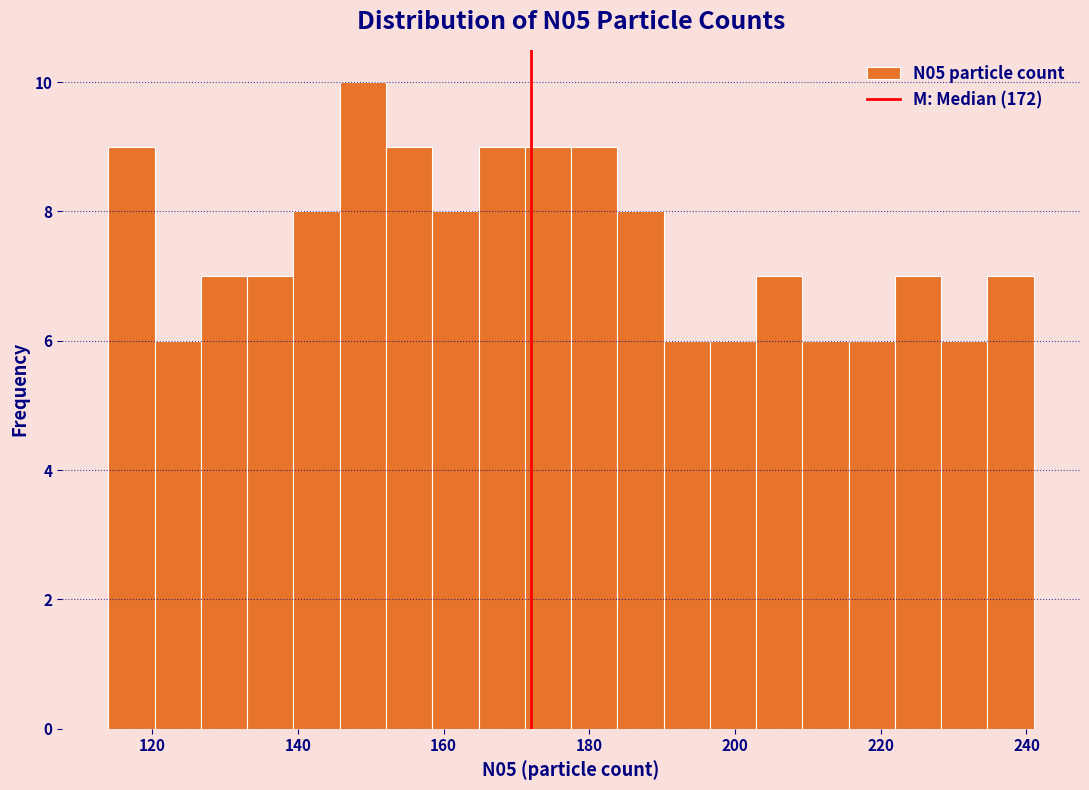

Read against the x-axis, roughly where is the centre of the tallest bar?

148